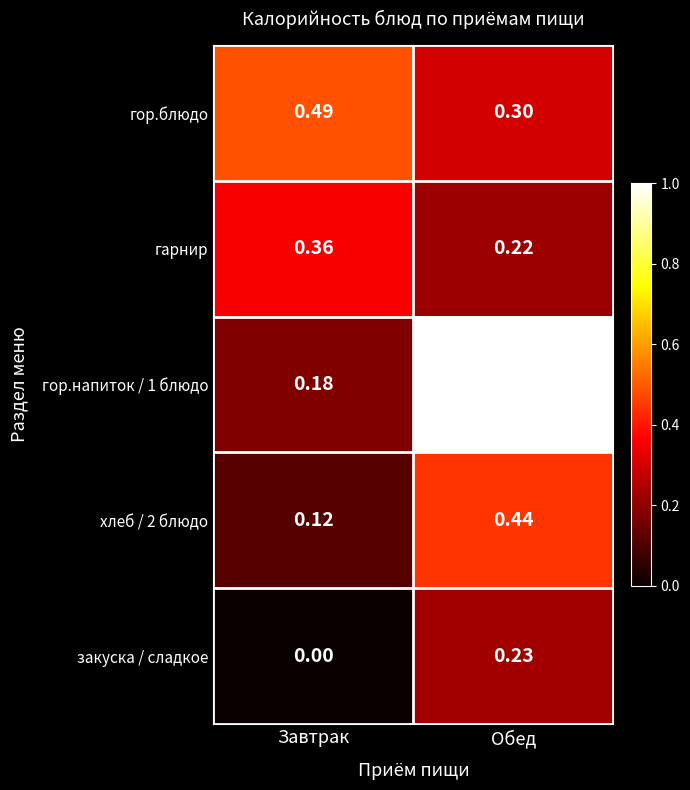

List the series in order of their peak value, lowest first.

закуска / сладкое, гарнир, хлеб / 2 блюдо, гор.блюдо, гор.напиток / 1 блюдо